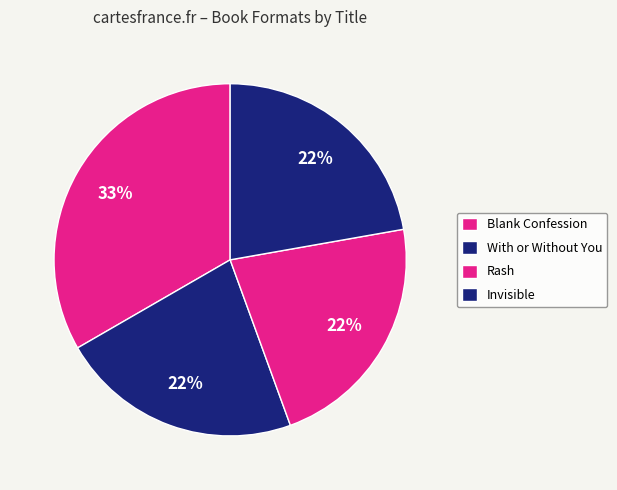

To the nearest percent, what percentage of the pie is Blank Confession?

33%